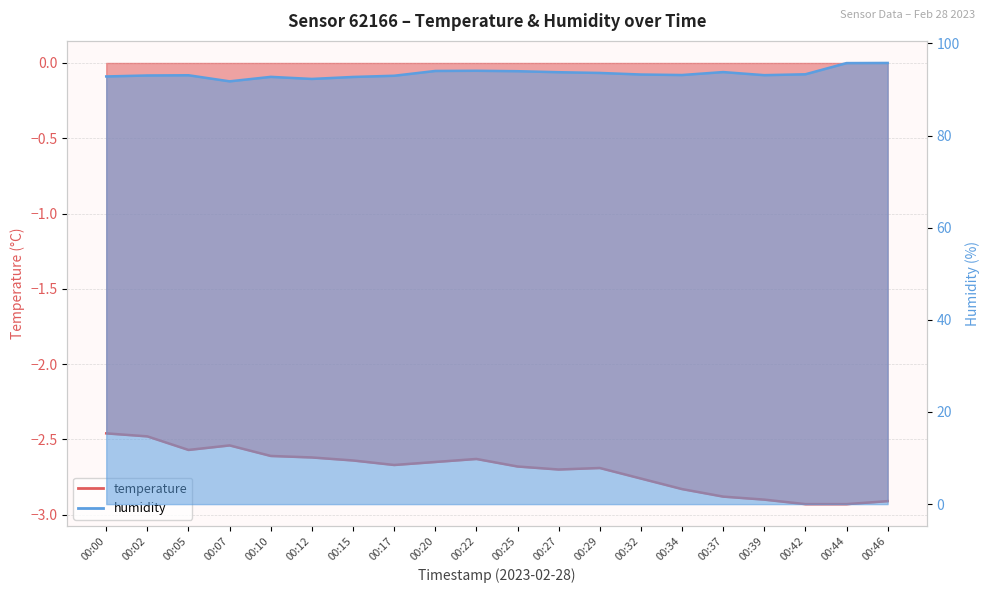

What is the sum of the humidity values at 00:34 and 00:00?

185.9